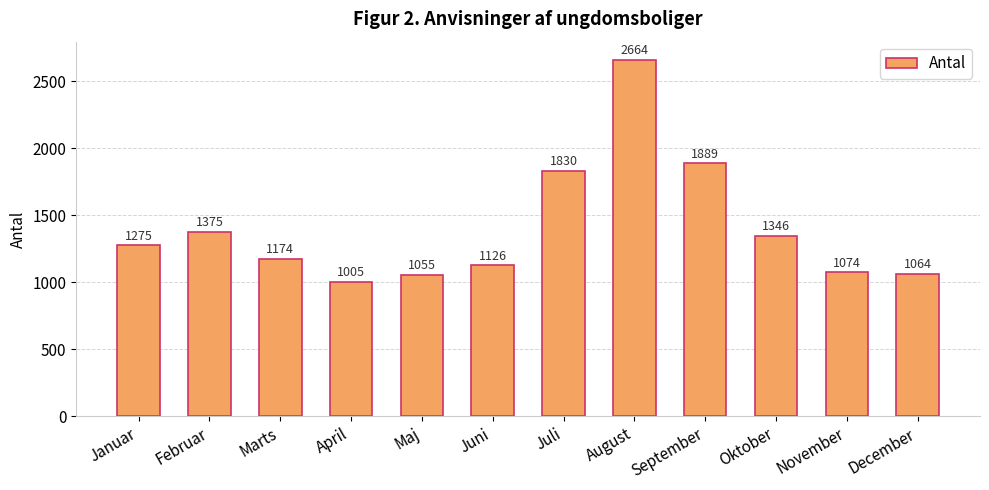

What is the sum of the values at Februar and December?

2439